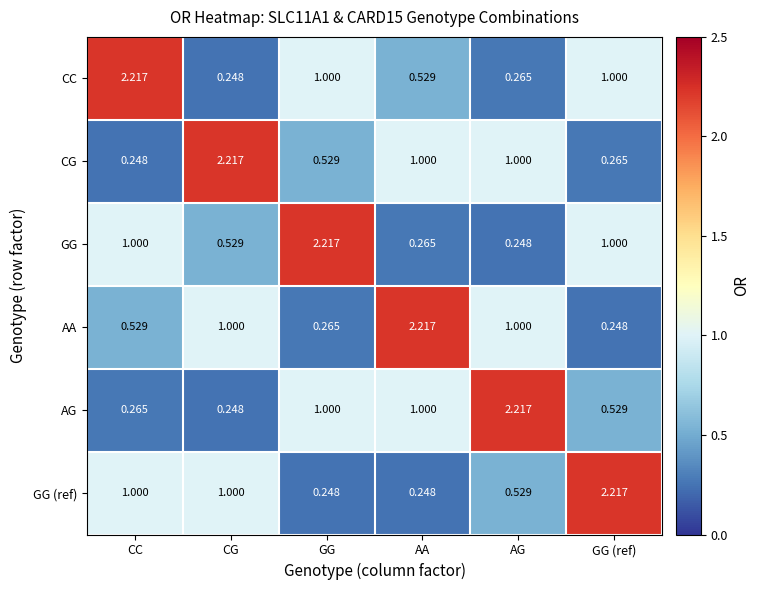

At which label does AG reach its minimum?

CG